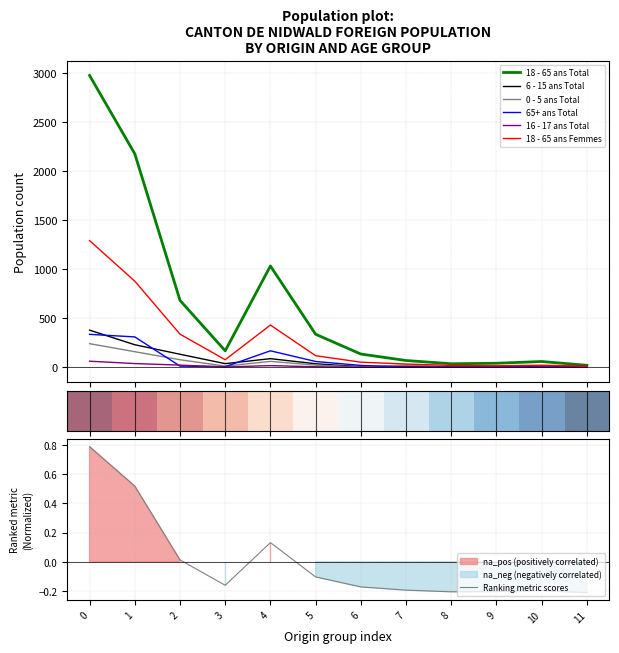

Is it true that Ranking metric scores equals -0.1 at 8?

False